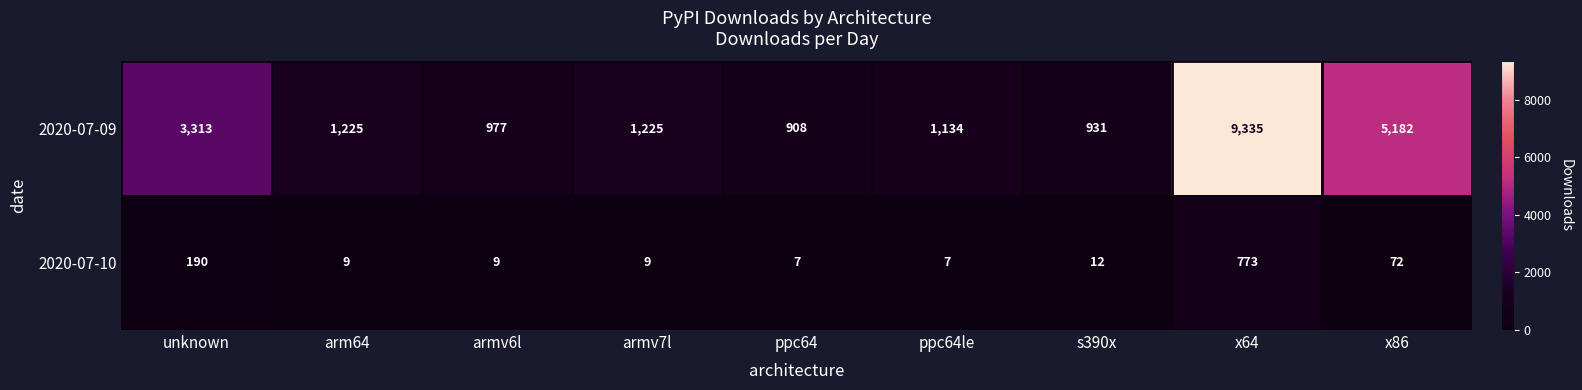

Reading left to right, extract all data points from this chart.

2020-07-09: 3313	1225	977	1225	908	1134	931	9335	5182
2020-07-10: 190	9	9	9	7	7	12	773	72